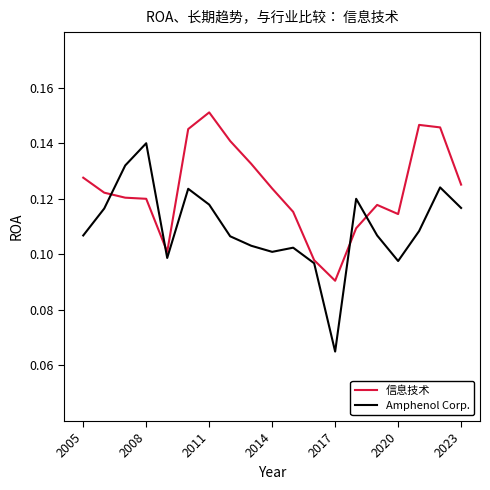

List the series in order of their peak value, highest first.

信息技术, Amphenol Corp.